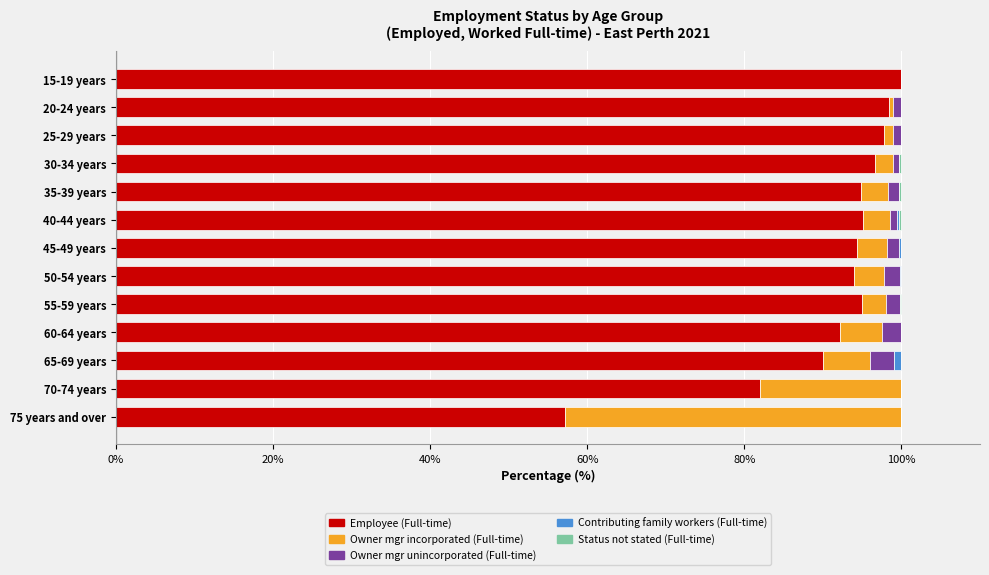

What is the maximum value for Employee (Full-time)?

100.0